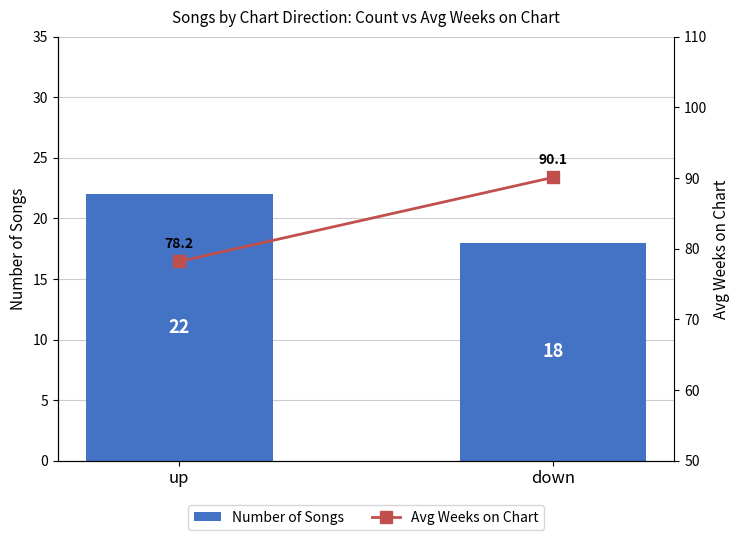

What is the sum of all Number of Songs values?

40.0